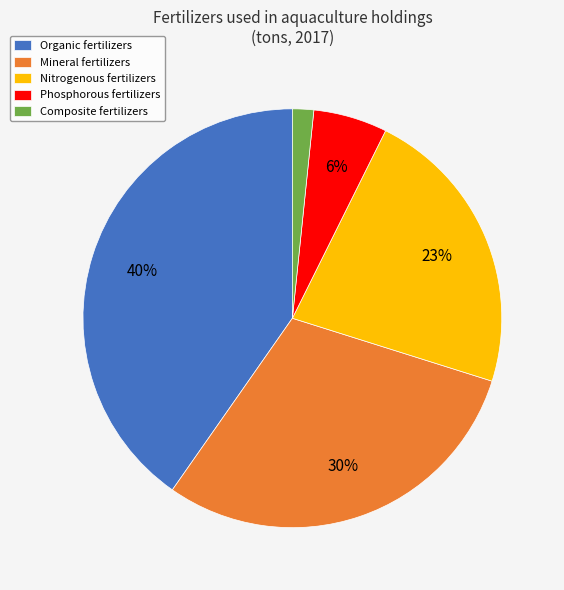

Between Nitrogenous fertilizers and Organic fertilizers, which is larger?

Organic fertilizers